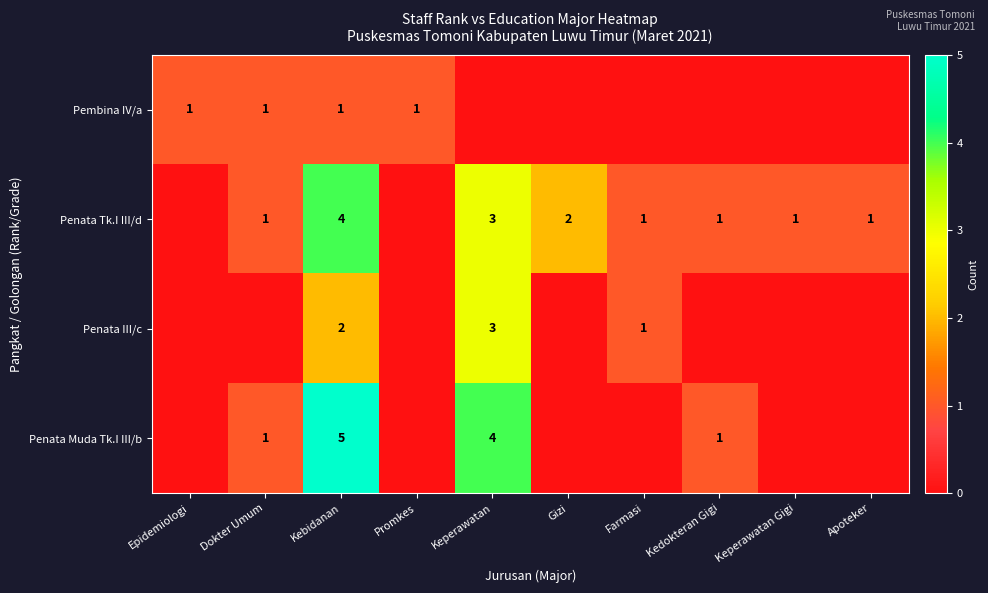

The value of Pembina IV/a at Kebidanan is 1. True or false?

True